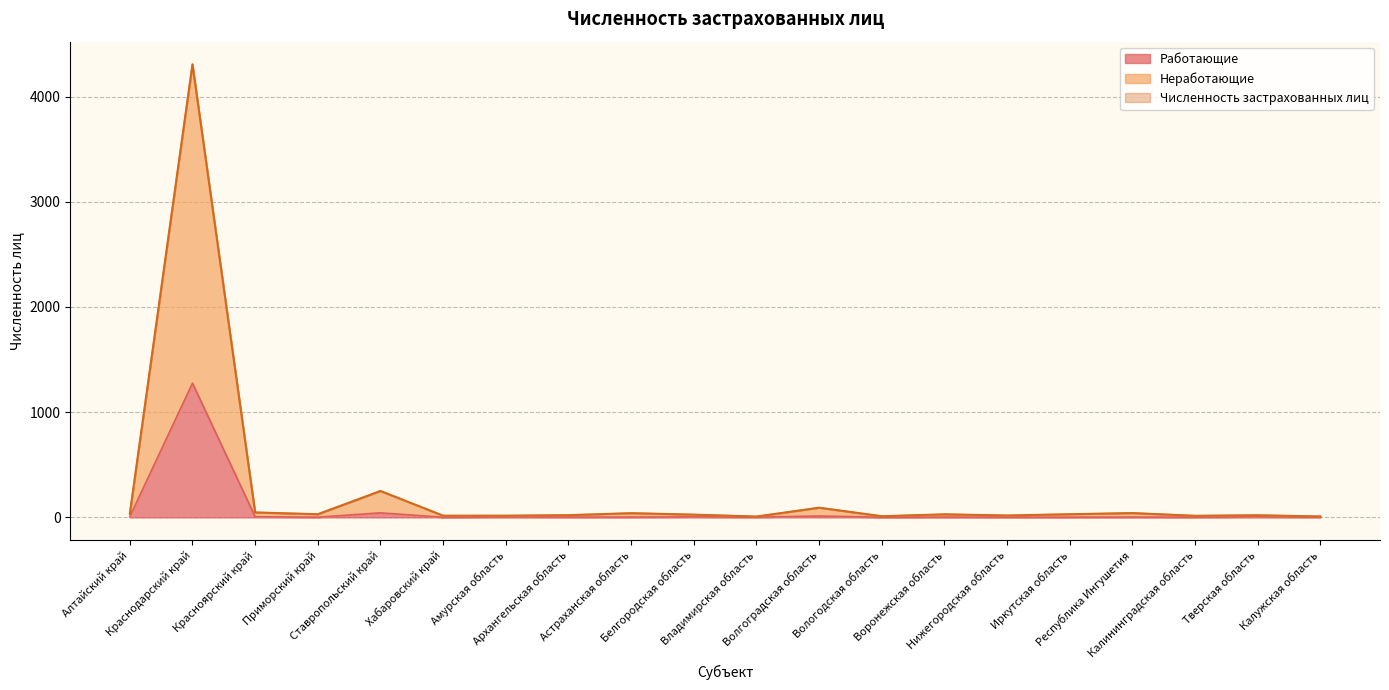

At which category is the sum across all series the highest?

Краснодарский край